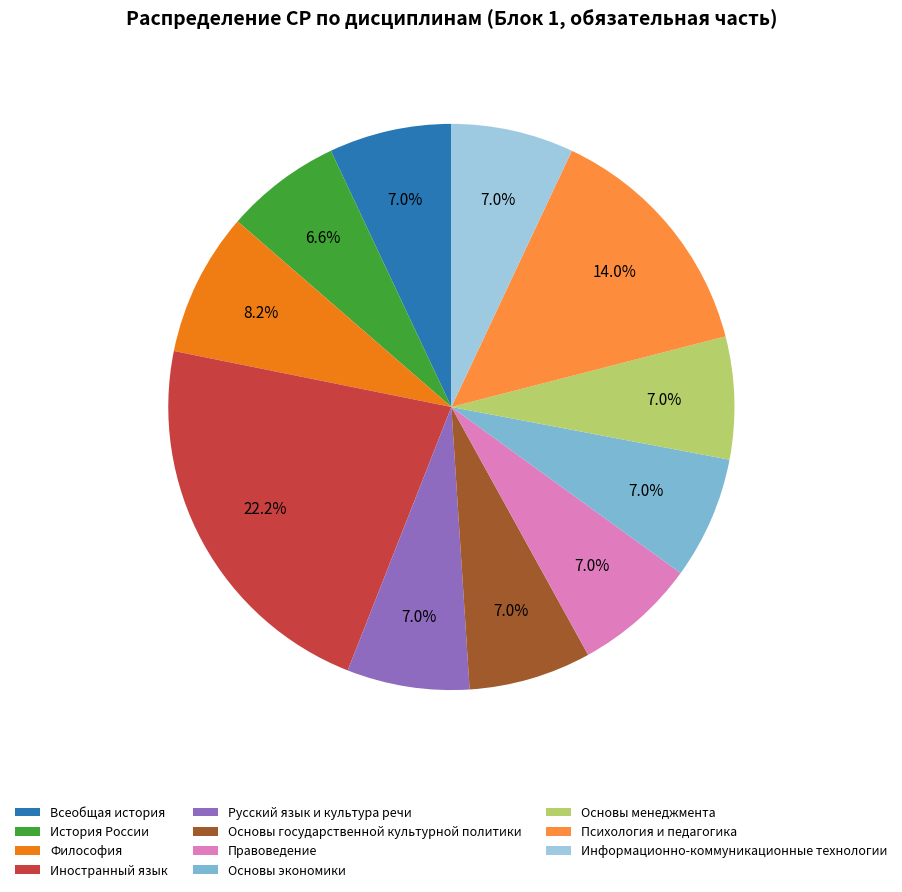

To the nearest percent, what is the difference between the largest and smallest slice percentages?

16%